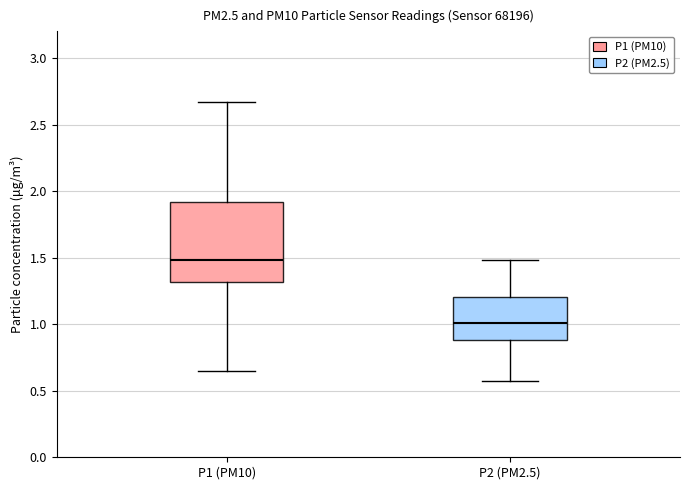

Which box's median line is the highest?

P1 (PM10)